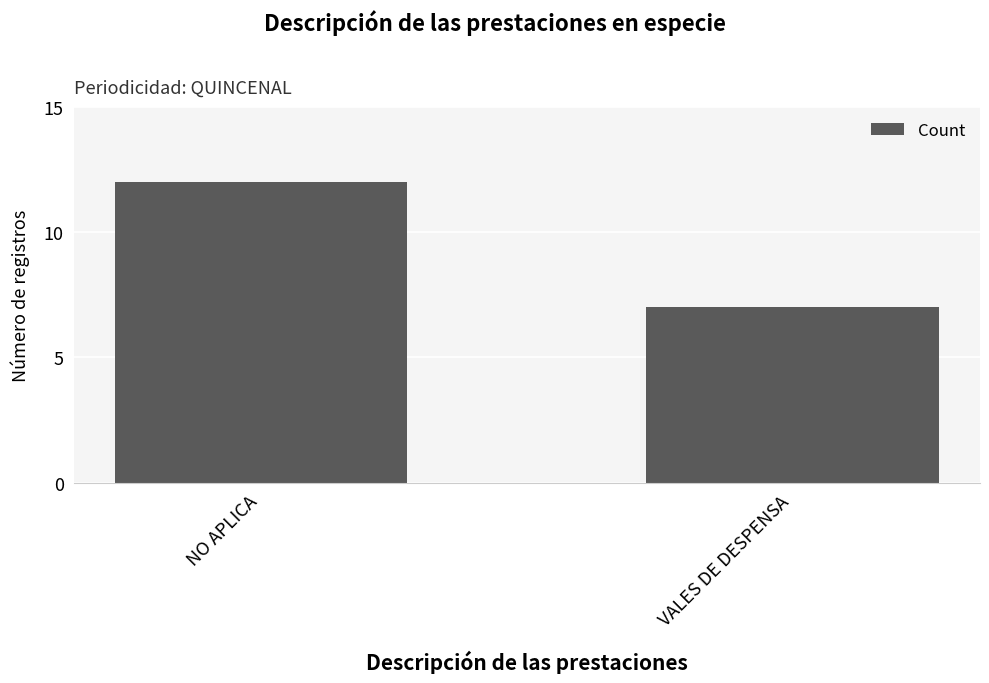

The chart shows a value of 7 at NO APLICA. True or false?

False